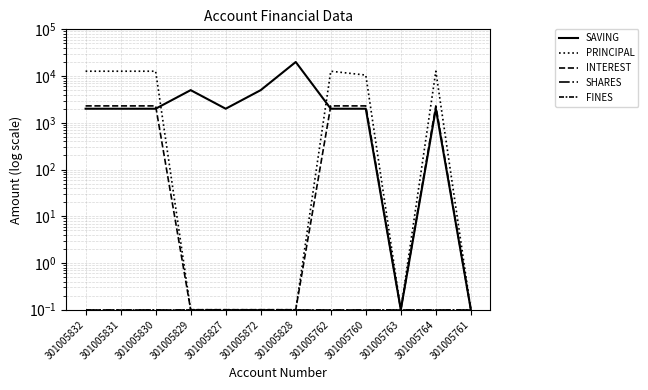

How many lines are shown in the chart?

5